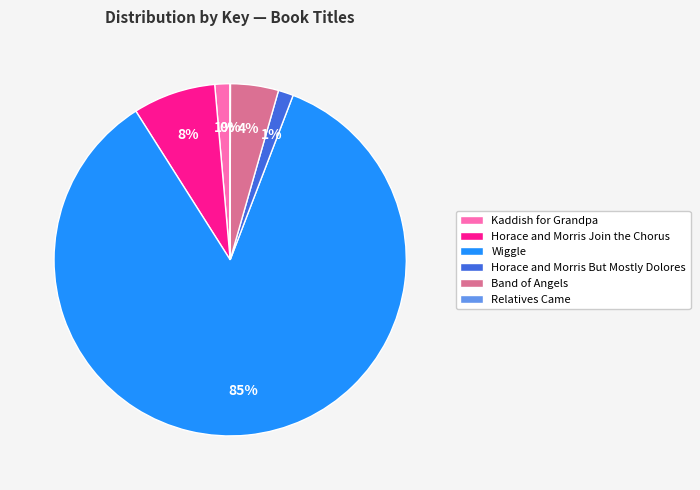

Is the sum of Horace and Morris Join the Chorus and Horace and Morris But Mostly Dolores greater than half?

No